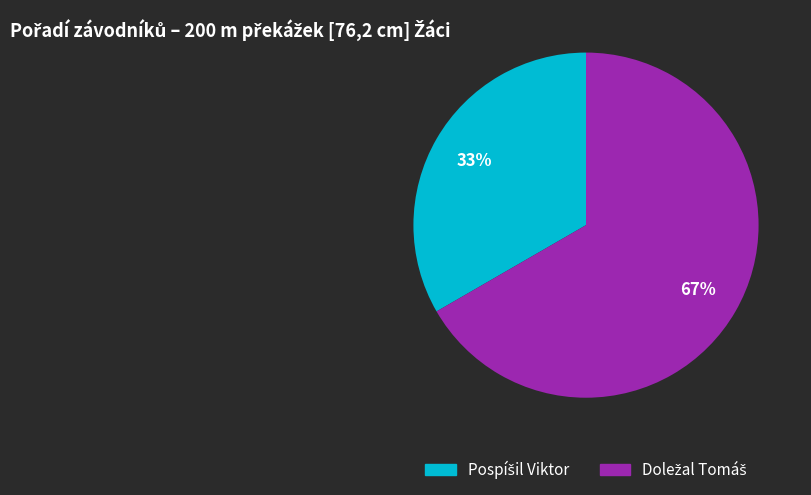

Is there a majority slice in this chart?

Yes